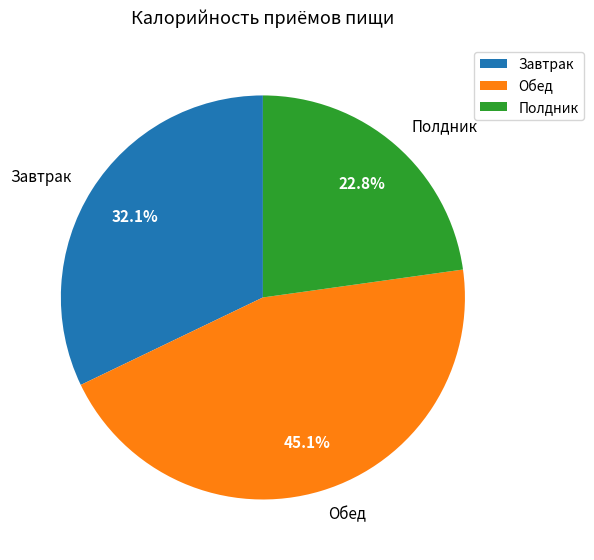

Is there a majority slice in this chart?

No